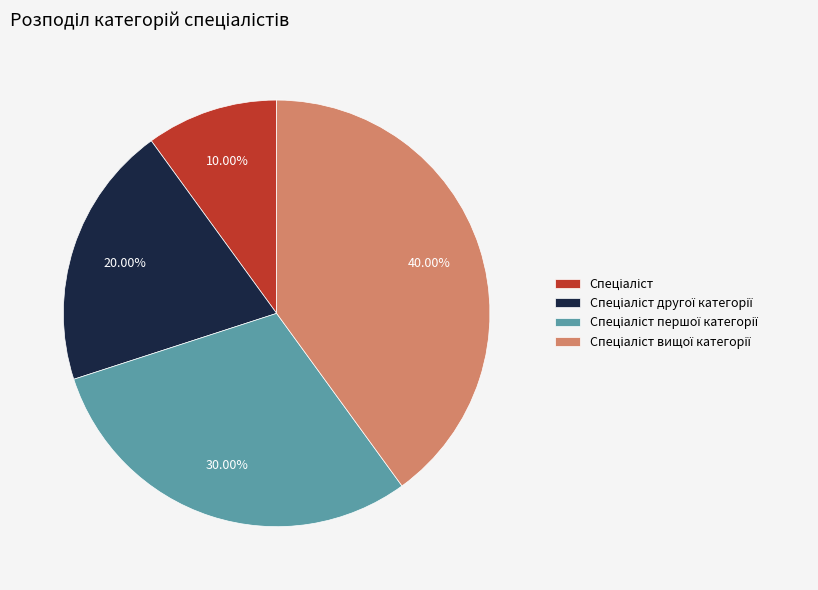

To the nearest percent, what is the difference between the largest and smallest slice percentages?

30%